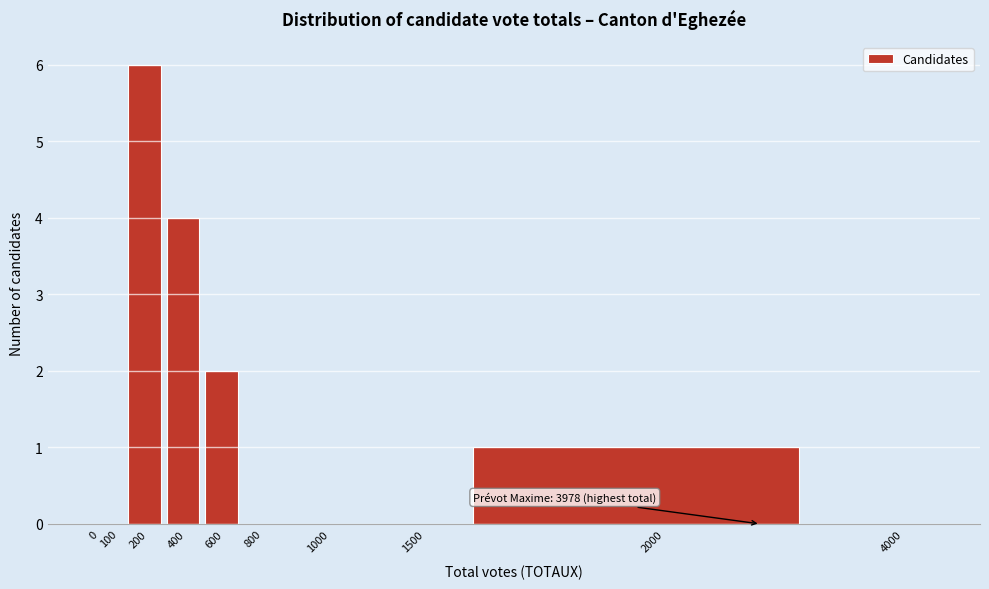

Reading right to left, what are all the values shown in this chart?

4000=0	2000=1	1500=0	1000=0	800=0	600=2	400=4	200=6	100=0	0=0